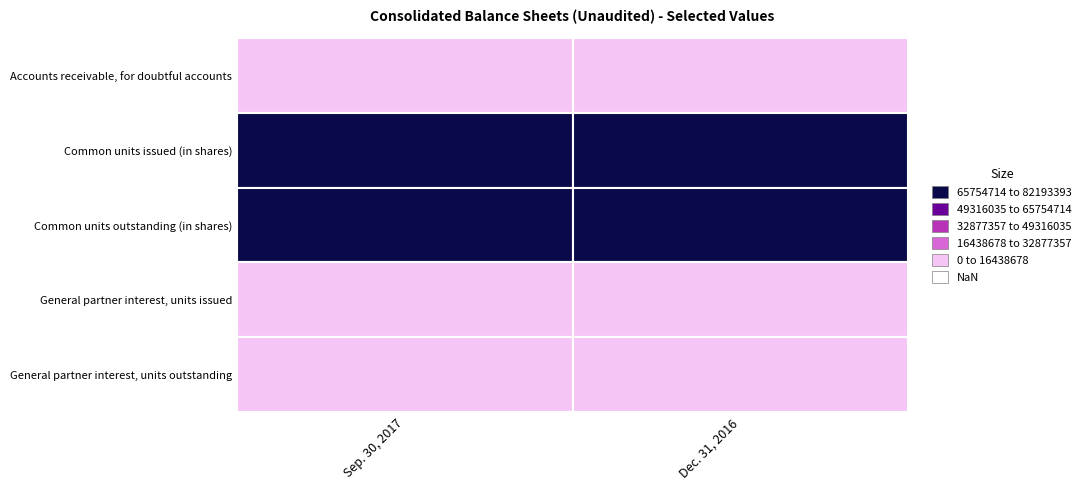

The Common units outstanding (in shares) series shows 43483260 at 1. True or false?

False